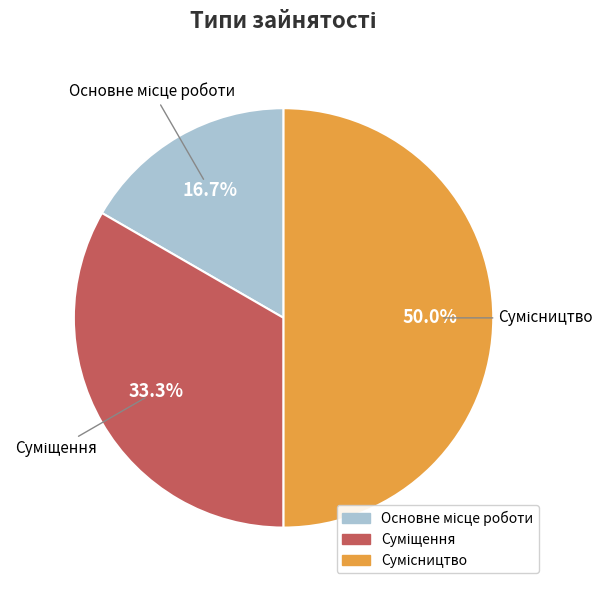

Which category has the smallest portion of the pie?

Основне місце роботи